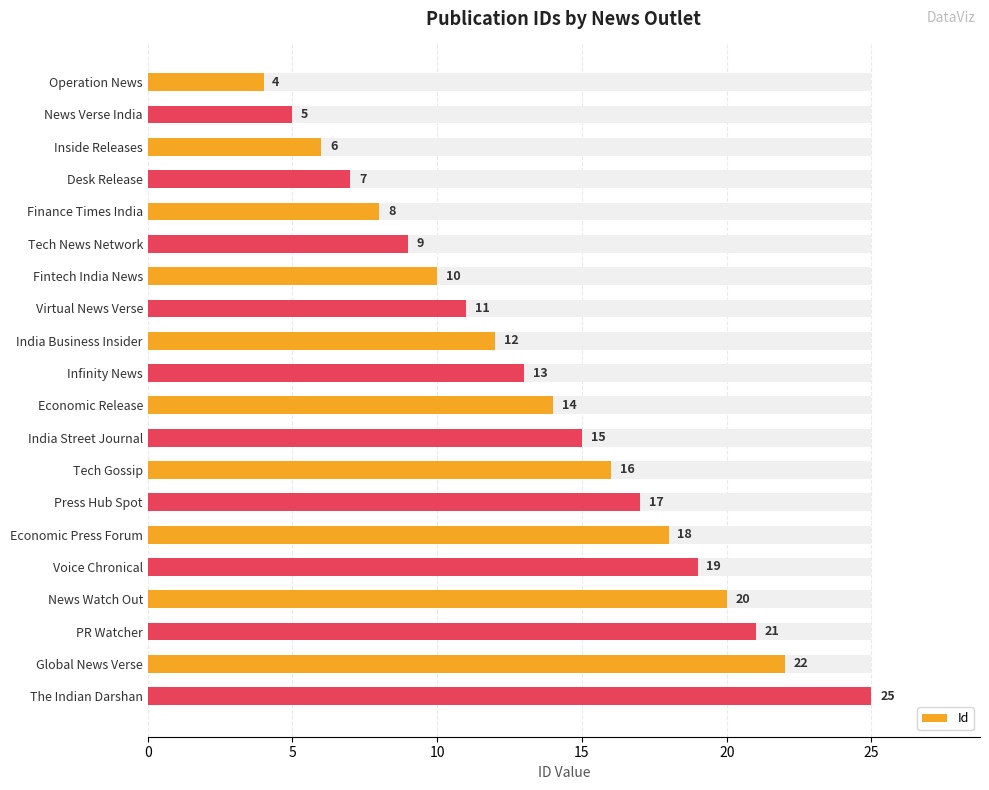

The chart shows a value of 4 at Operation News. True or false?

True